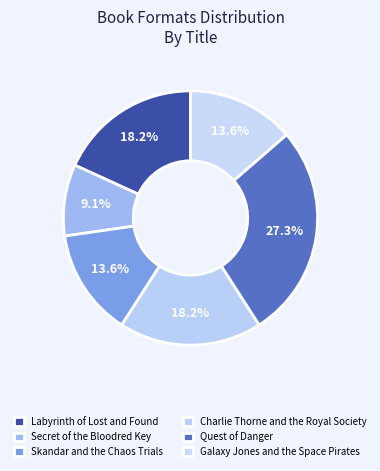

What is the ratio of the value at Labyrinth of Lost and Found to the value at Quest of Danger?

0.7